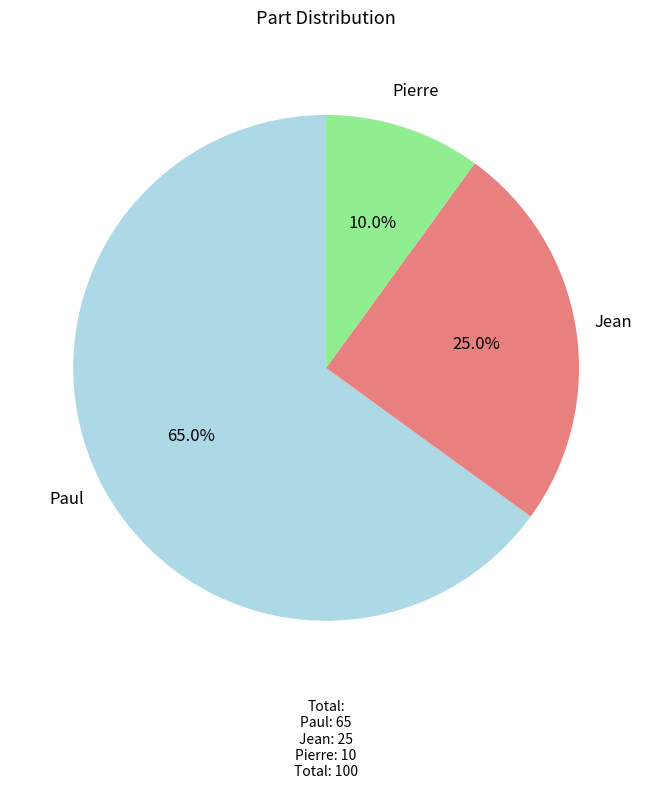

Does any single category account for the majority?

Yes